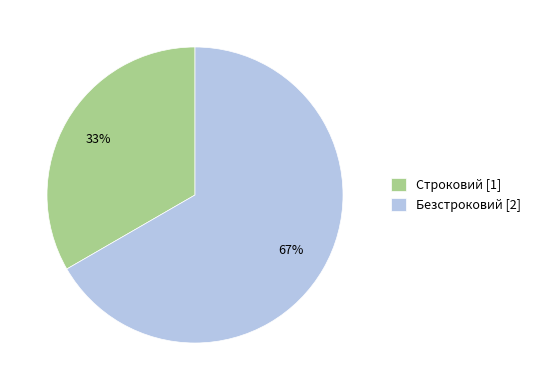

The Строковий slice represents 33% of the pie. True or false?

True